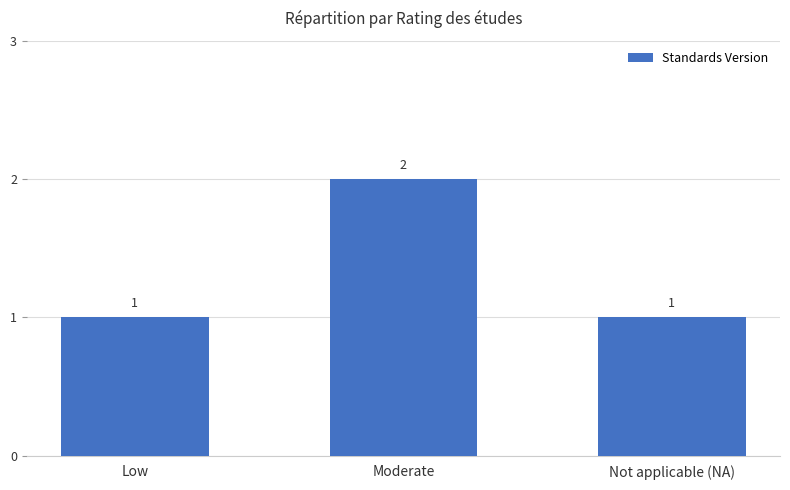

What is the smallest value displayed?

1